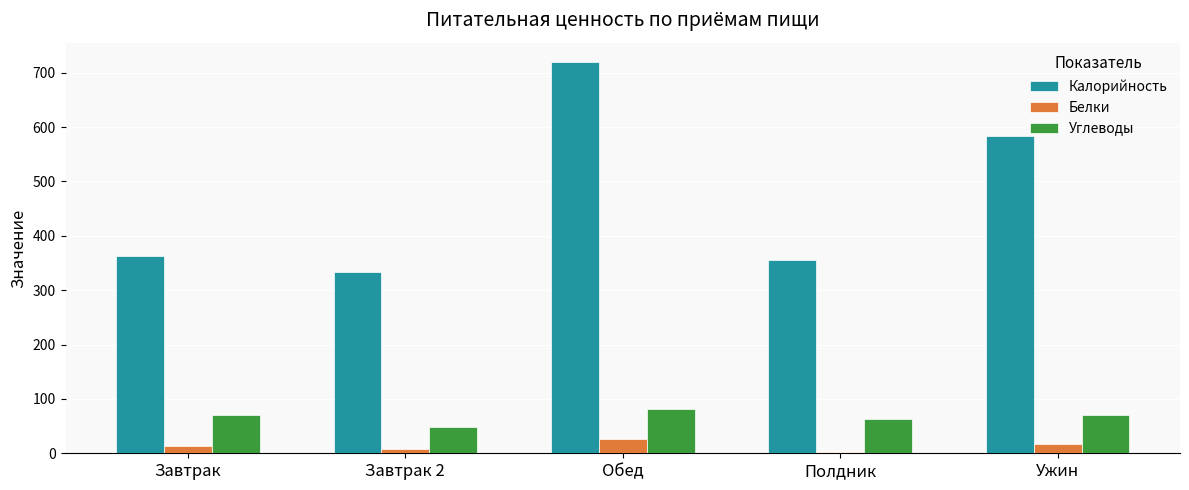

How many distinct data groups are displayed?

3